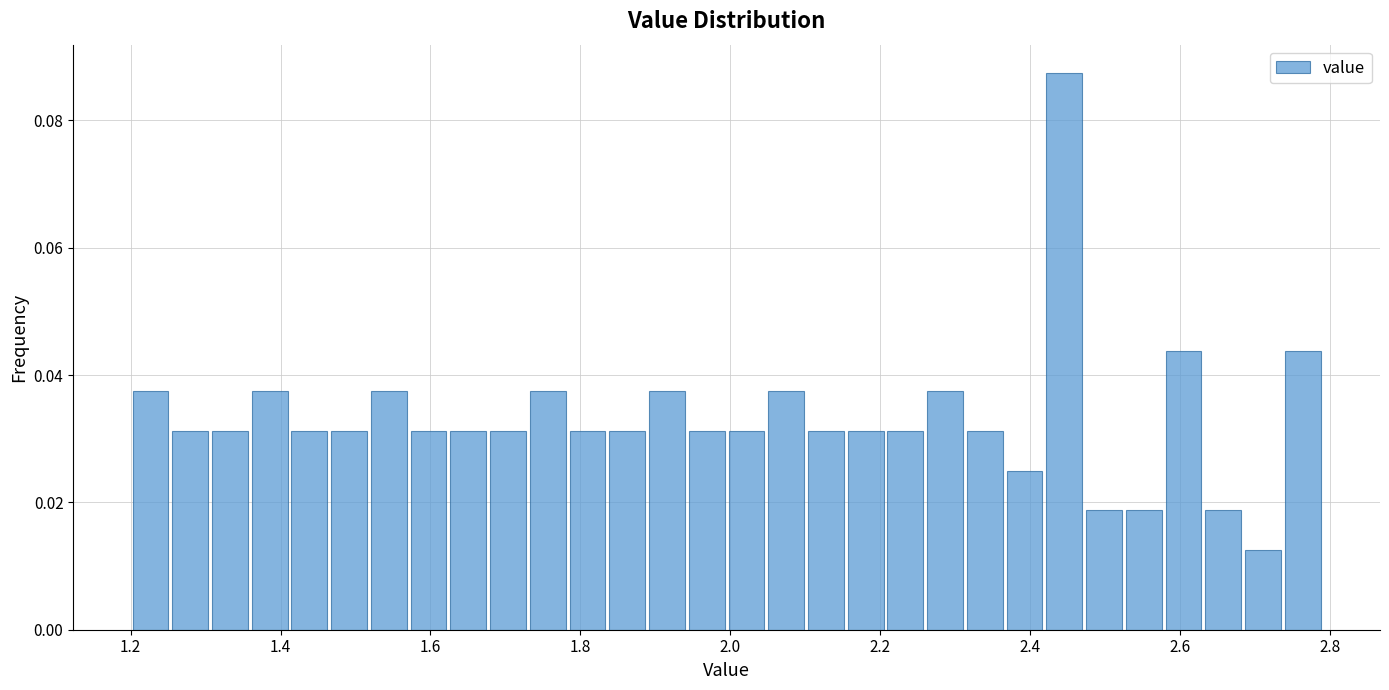

Around what value on the x-axis is the tallest bar? Give the approximate position of its centre, as read against the axis.

2.44